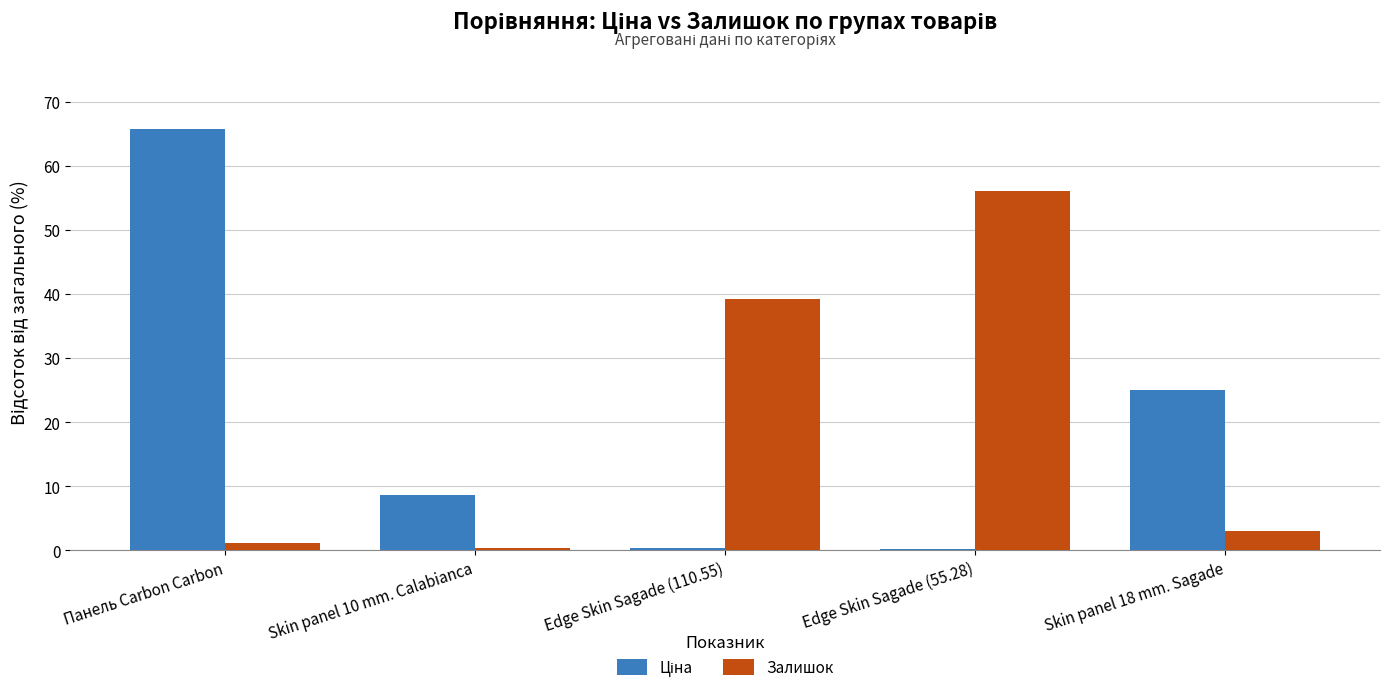

What is the average value of the Залишок series?

20.0